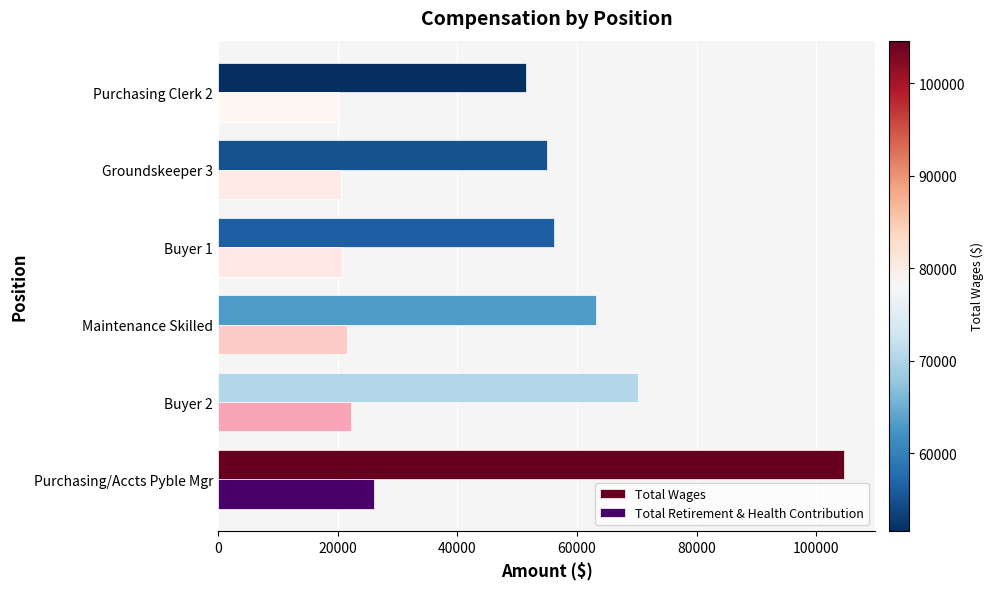

What is the difference between the highest and lowest values at Maintenance Skilled?

41587